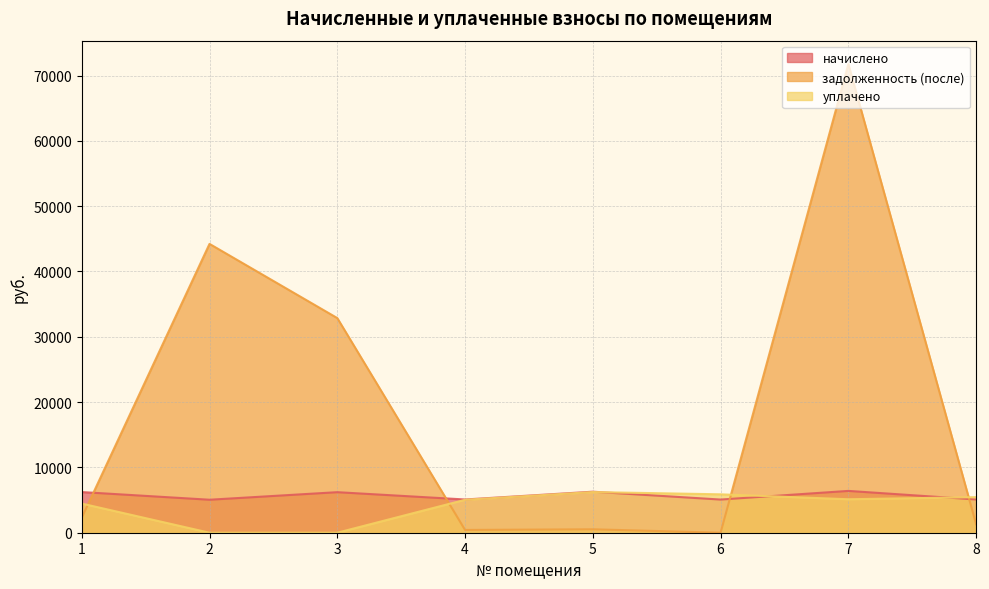

What are all the series names shown in the legend?

начислено, задолженность (после), уплачено